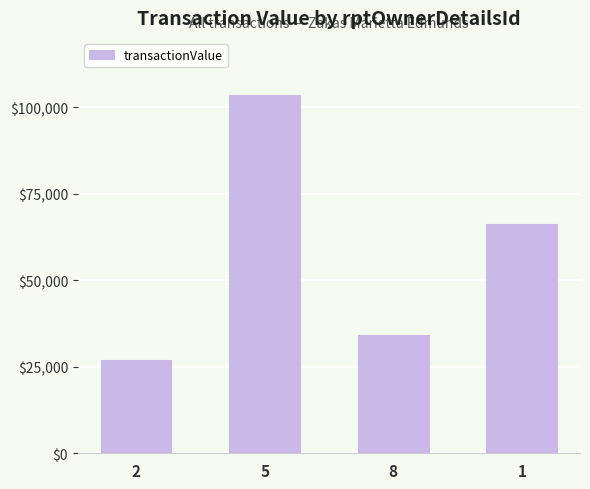

Approximately how many times larger is the value at 1 compared to 5?

0.6